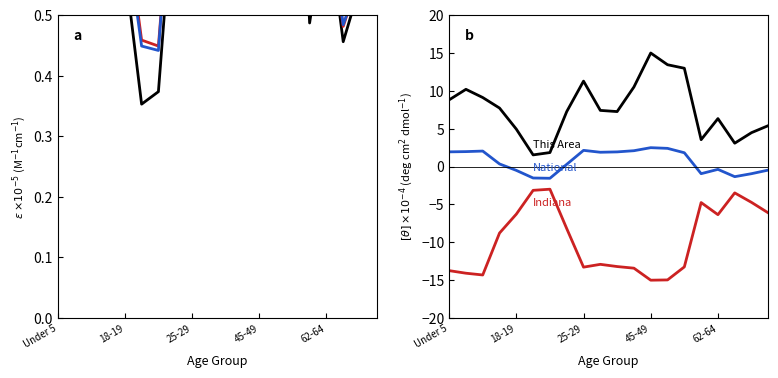

What is the sum of the National values at 10 and 13?

4.4